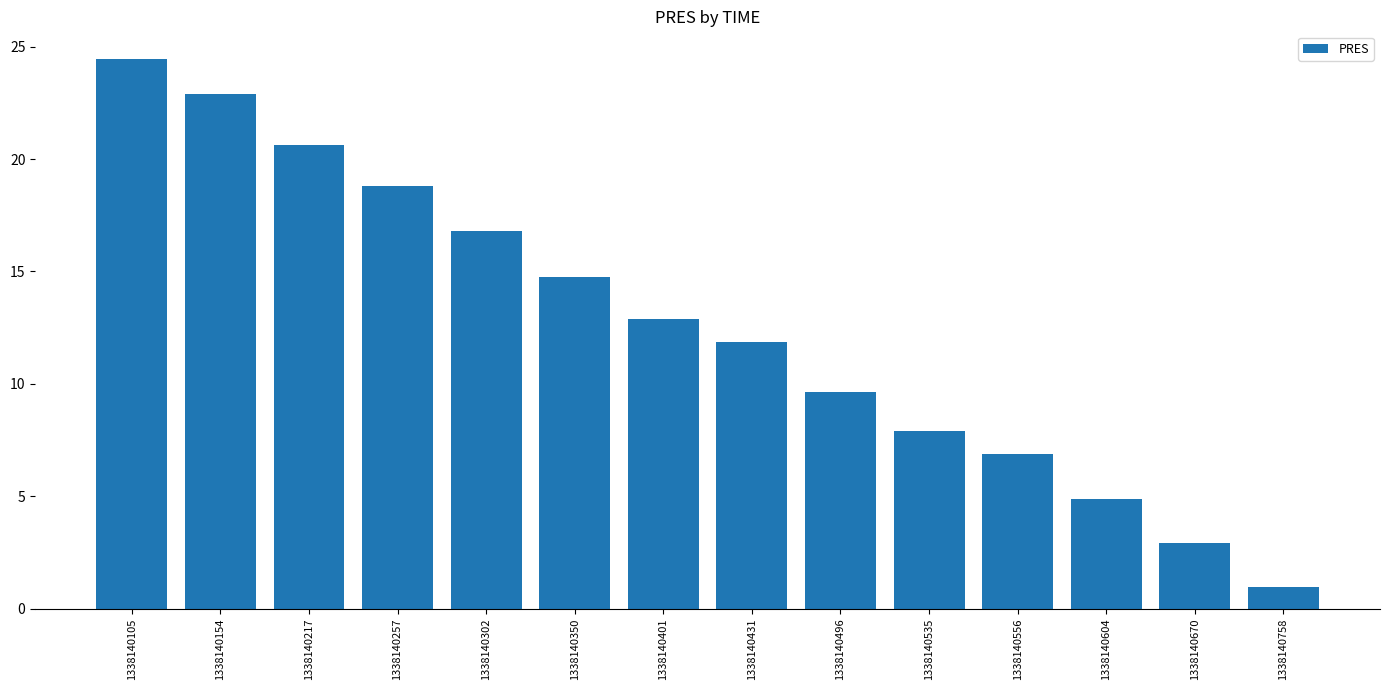

True or false: the data shows 20.6 at 1338140217.

True